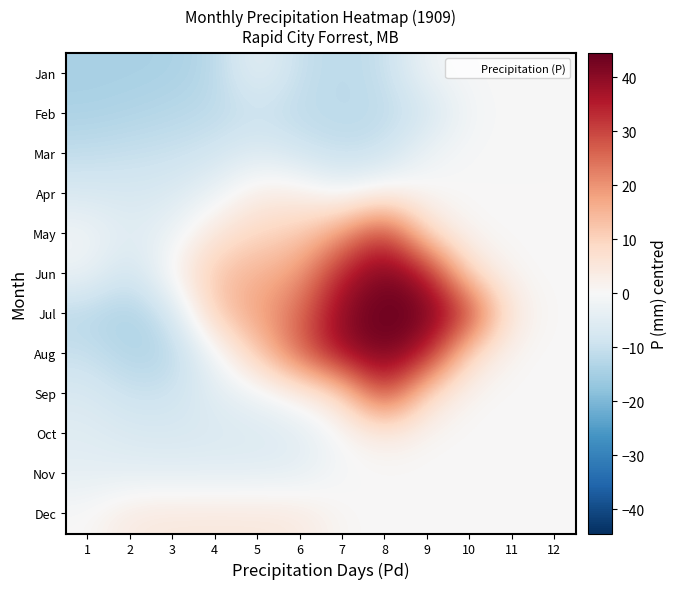

What is the maximum value shown in the chart?

44.5